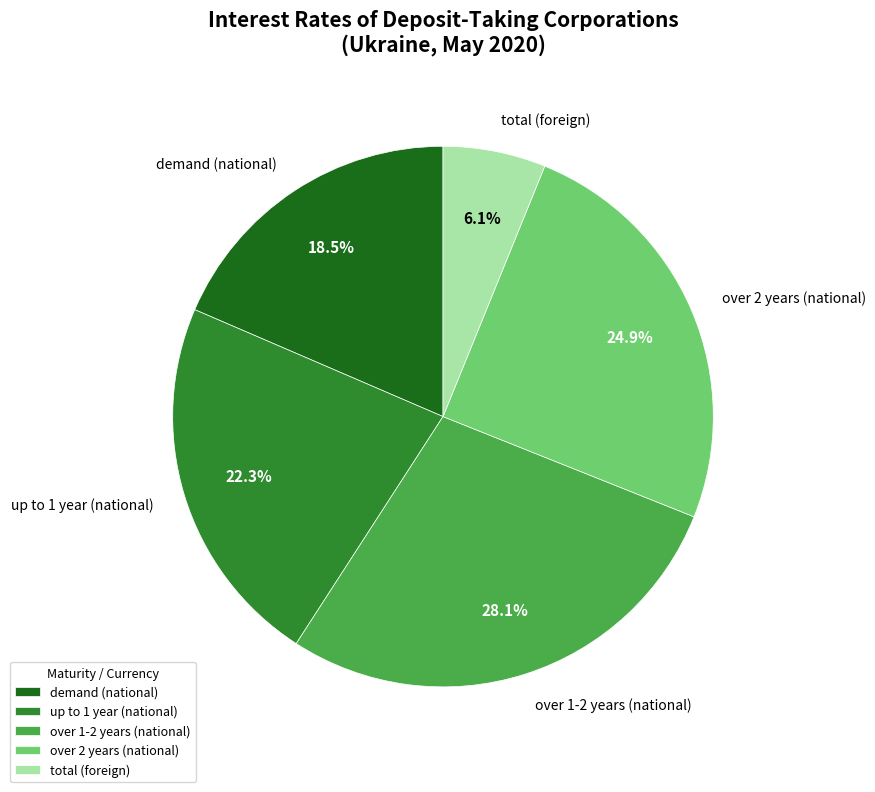

Rank the categories by value from lowest to highest.

total (foreign), demand (national), up to 1 year (national), over 2 years (national), over 1-2 years (national)